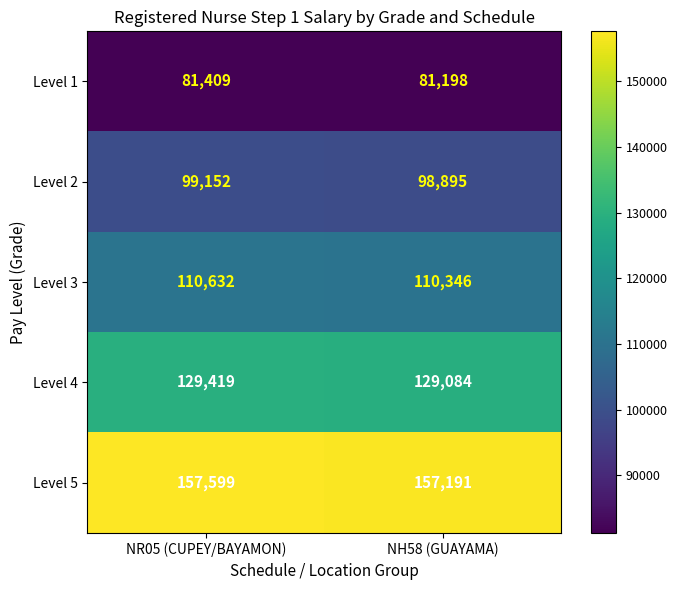

True or false: Level 2 has a value of 99152 at NR05 (CUPEY/BAYAMON).

True